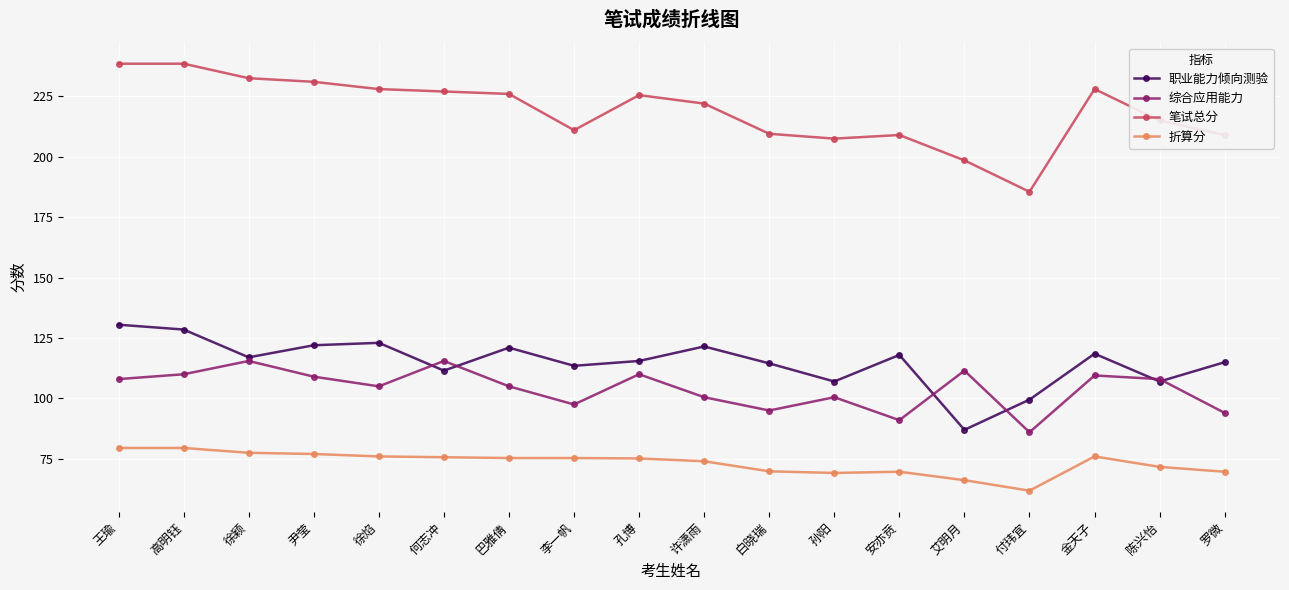

What is the difference between the highest and lowest values at 高明钰?

159.0